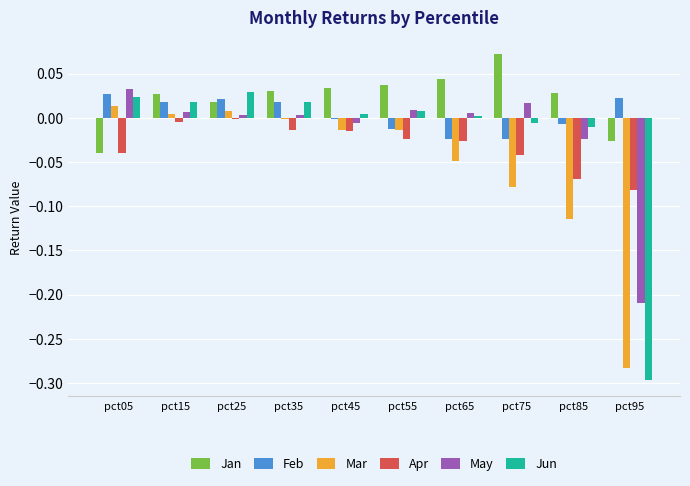

True or false: Jun has a value of 0.0 at pct65.

True